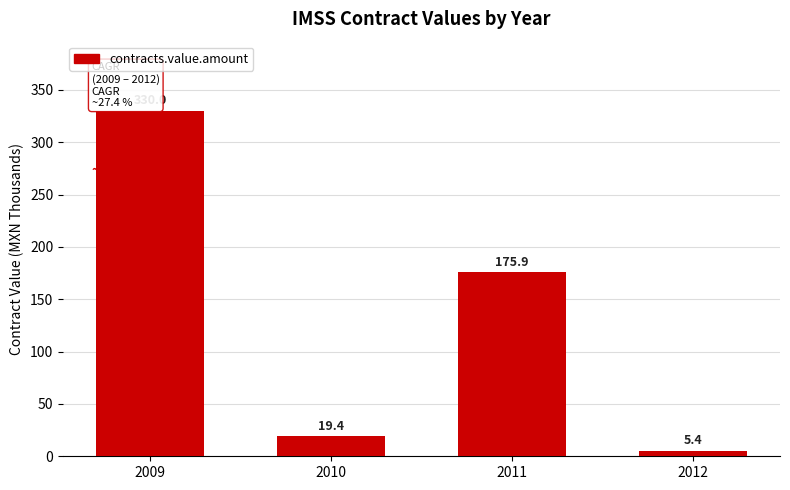

How many categories are shown in the chart?

4